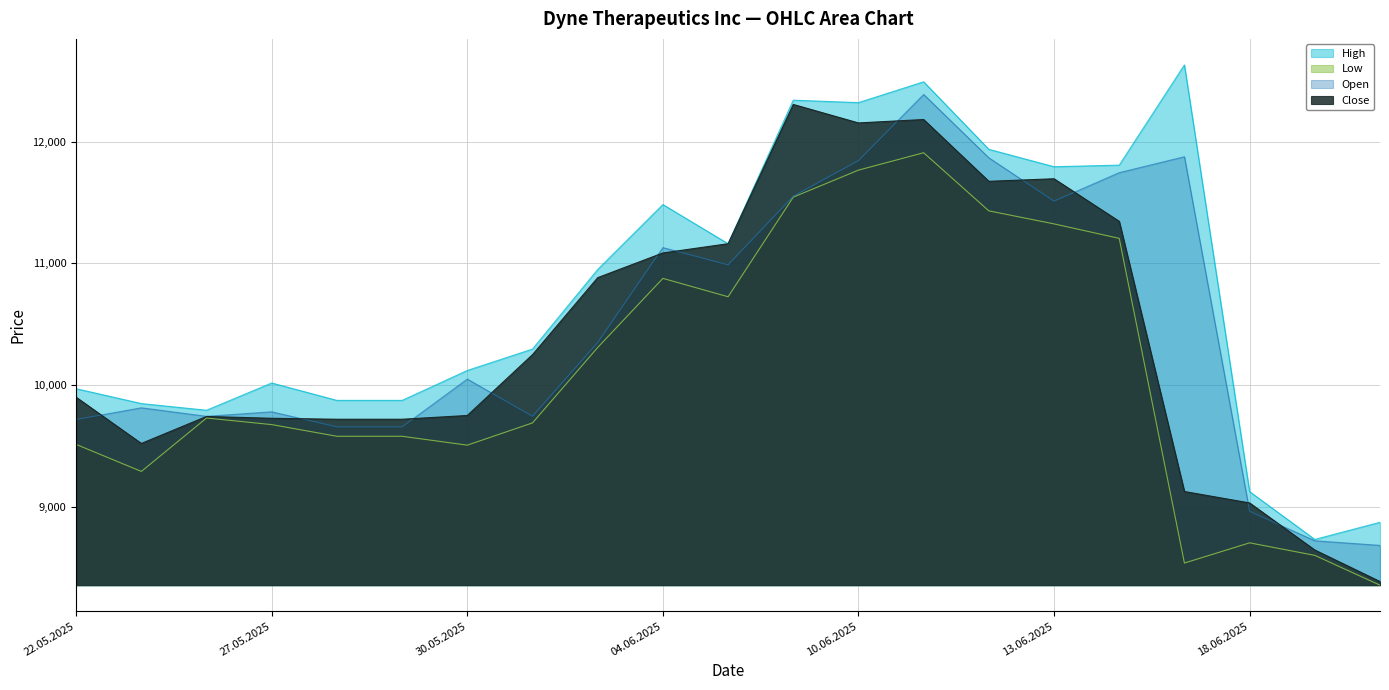

Rank the series at 19.06.2025 from highest to lowest value.

High, Open, Close, Low